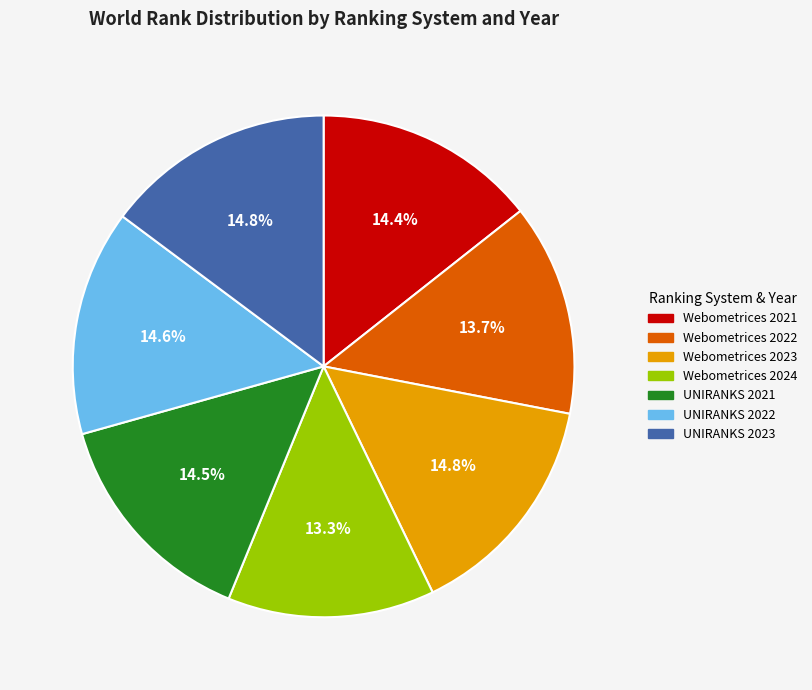

True or false: UNIRANKS 2022 accounts for 15% of the total.

True